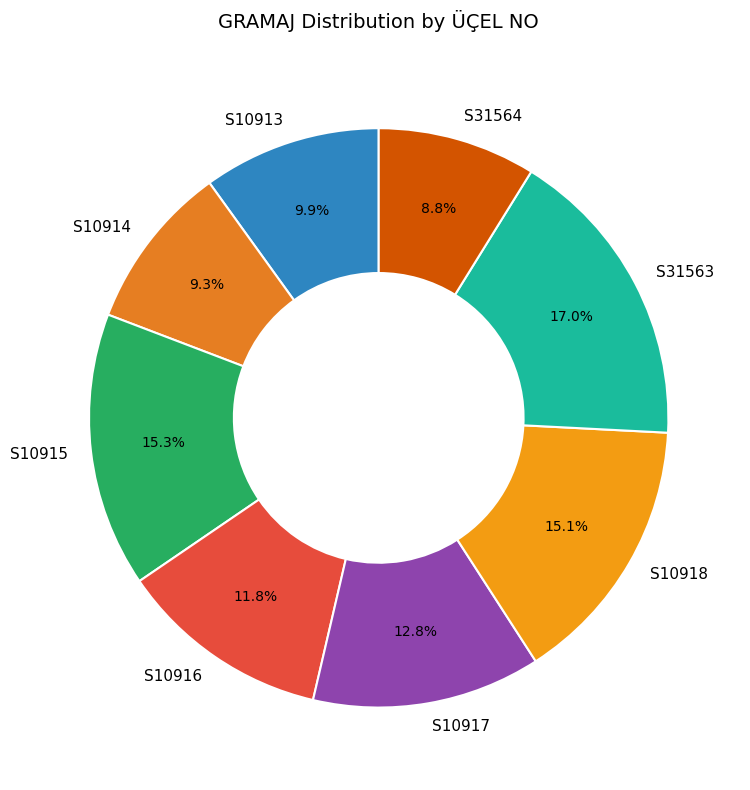

How many segments does this pie chart have?

8